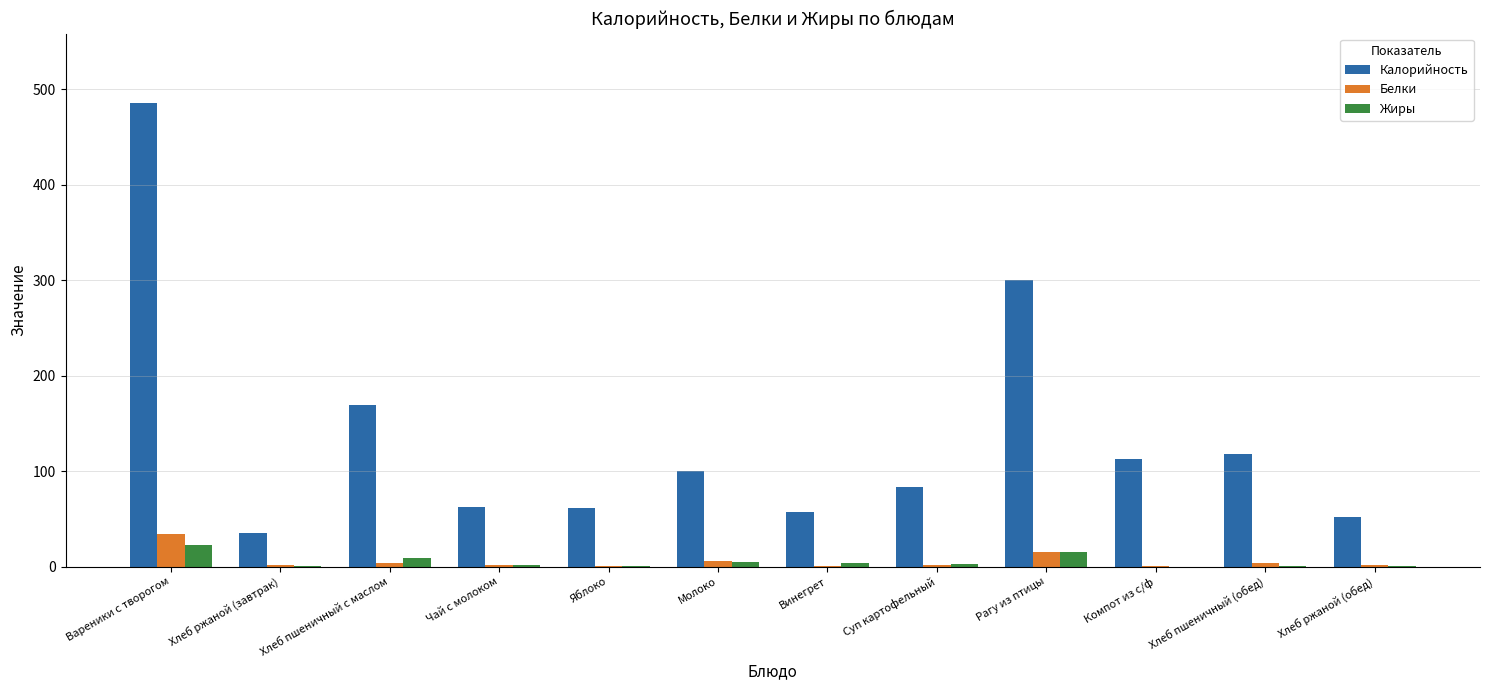

Read the Белки value at Вареники с творогом.

34.3